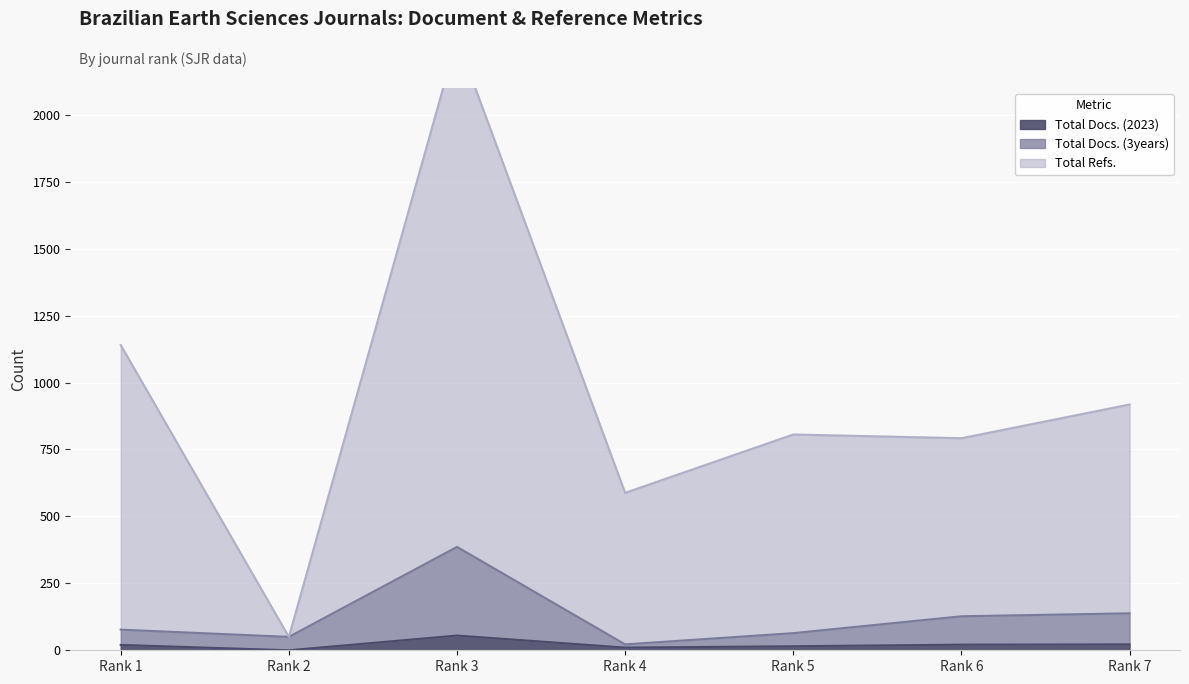

Where is Total Docs. (2023) nearest to the value 27?

Rank 7